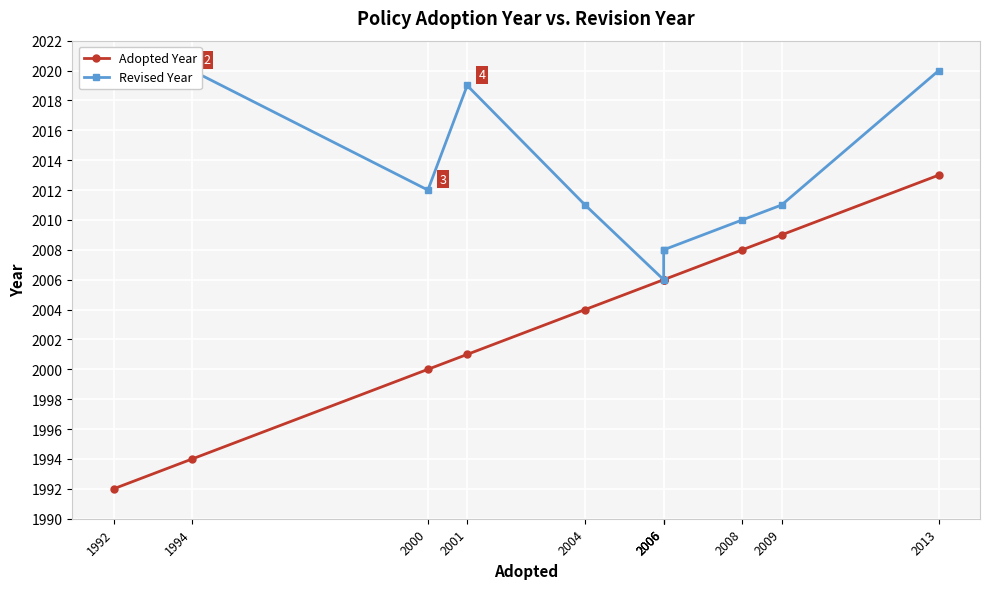

How many interior local valleys does the Revised Year series have?

2